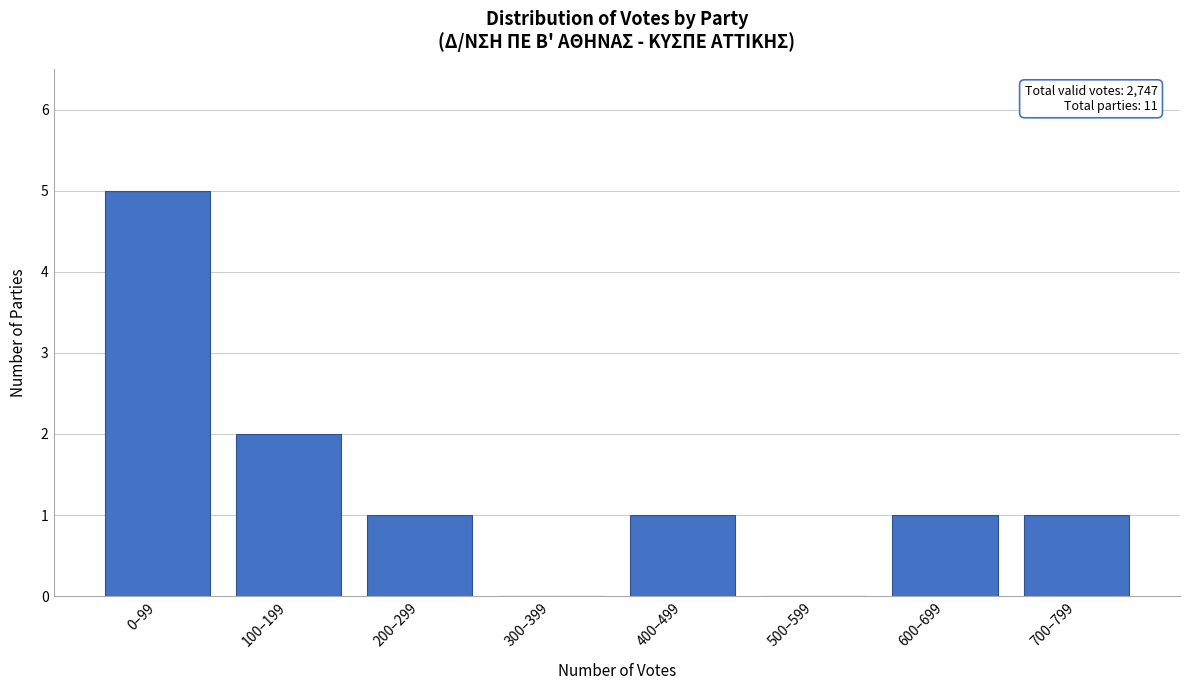

Reading left to right, list all the values displayed in this chart.

0–99=5	100–199=2	200–299=1	300–399=0	400–499=1	500–599=0	600–699=1	700–799=1